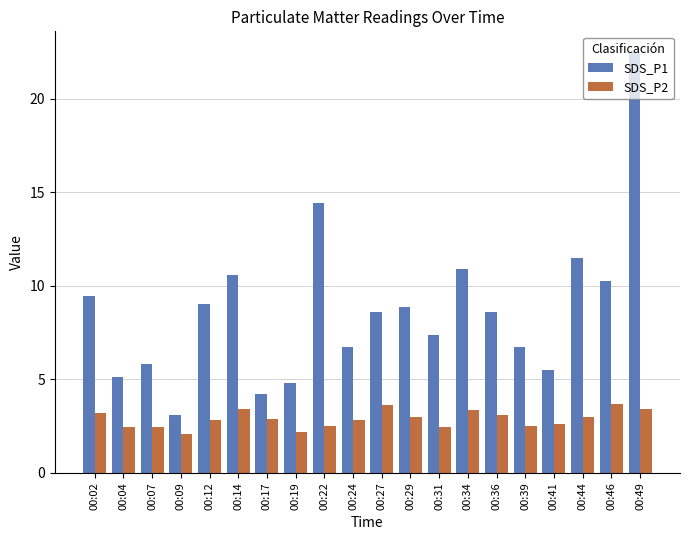

What is the sum of the SDS_P2 values at 00:46 and 00:39?

6.2